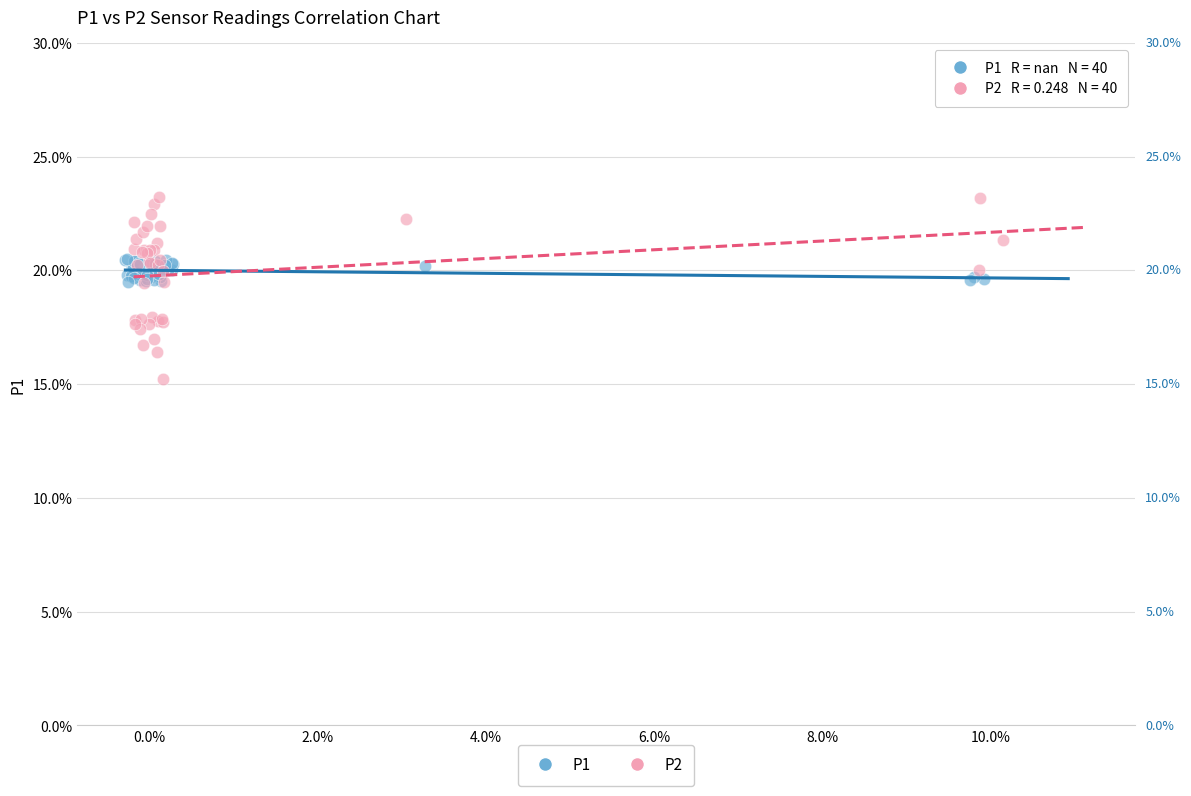

Which series has the largest Y range (max minus min)?

P2